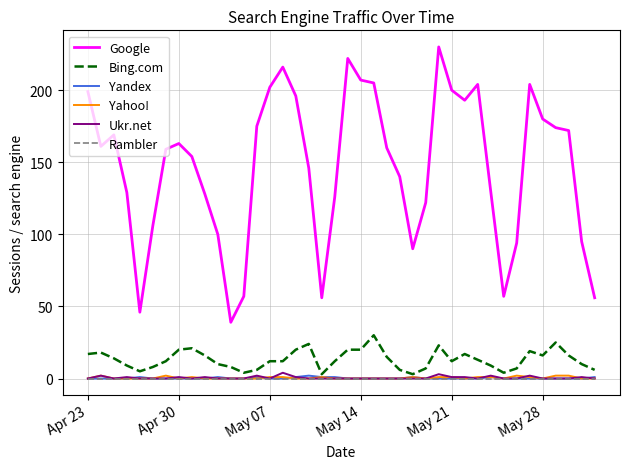

What is the greatest value displayed?

230